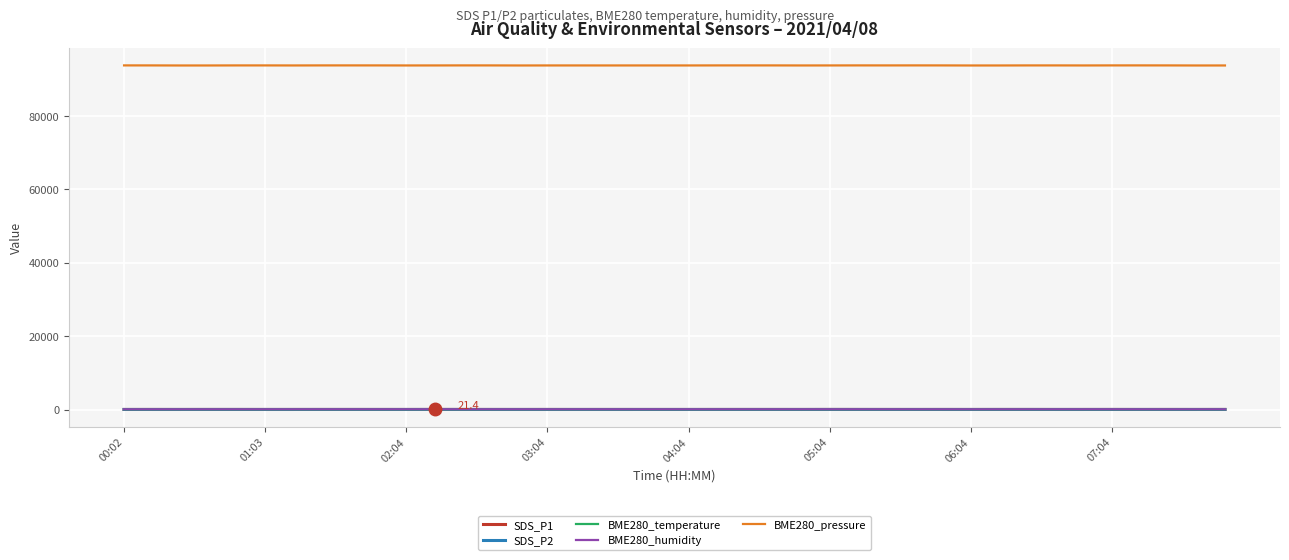

In SDS_P1, how many points are higher than both neighbors (excluding endpoints)?

13